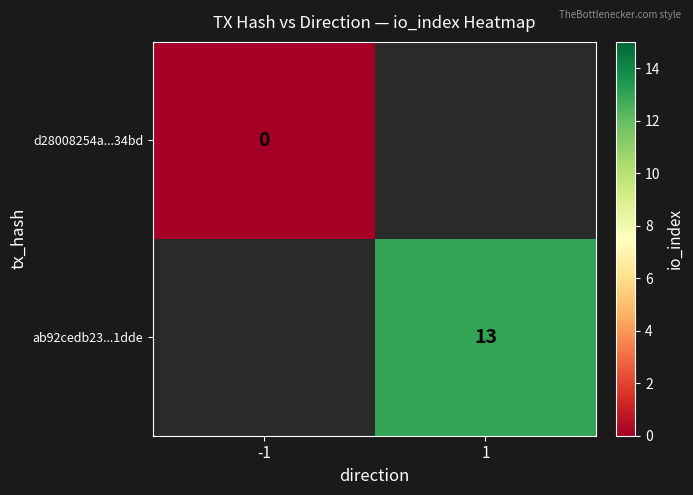

The value of ab92cedb23...1dde at 1 is 4. True or false?

False